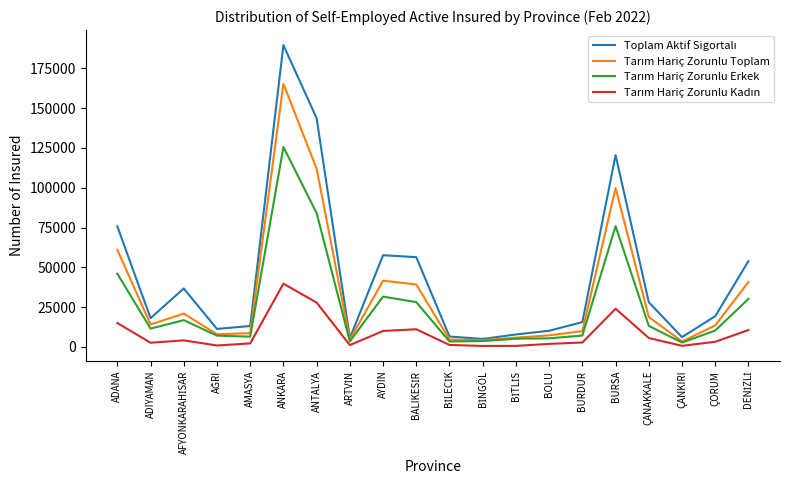

At which category is the sum across all series the highest?

ANKARA